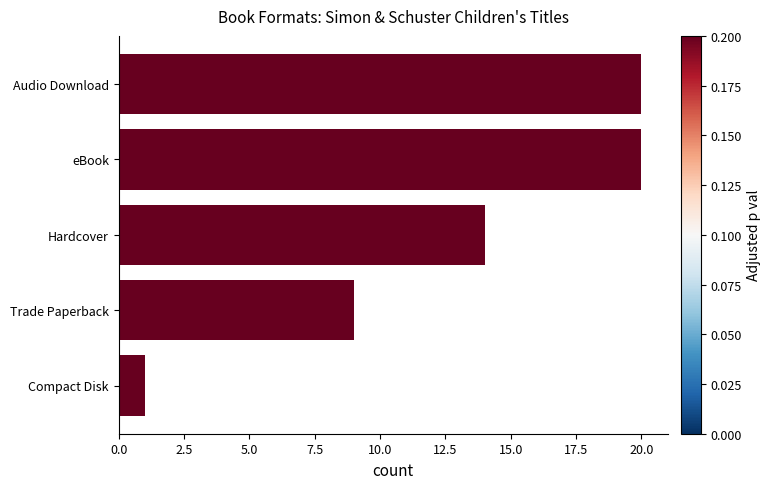

Approximately how many times larger is the value at Hardcover compared to Compact Disk?

14.0